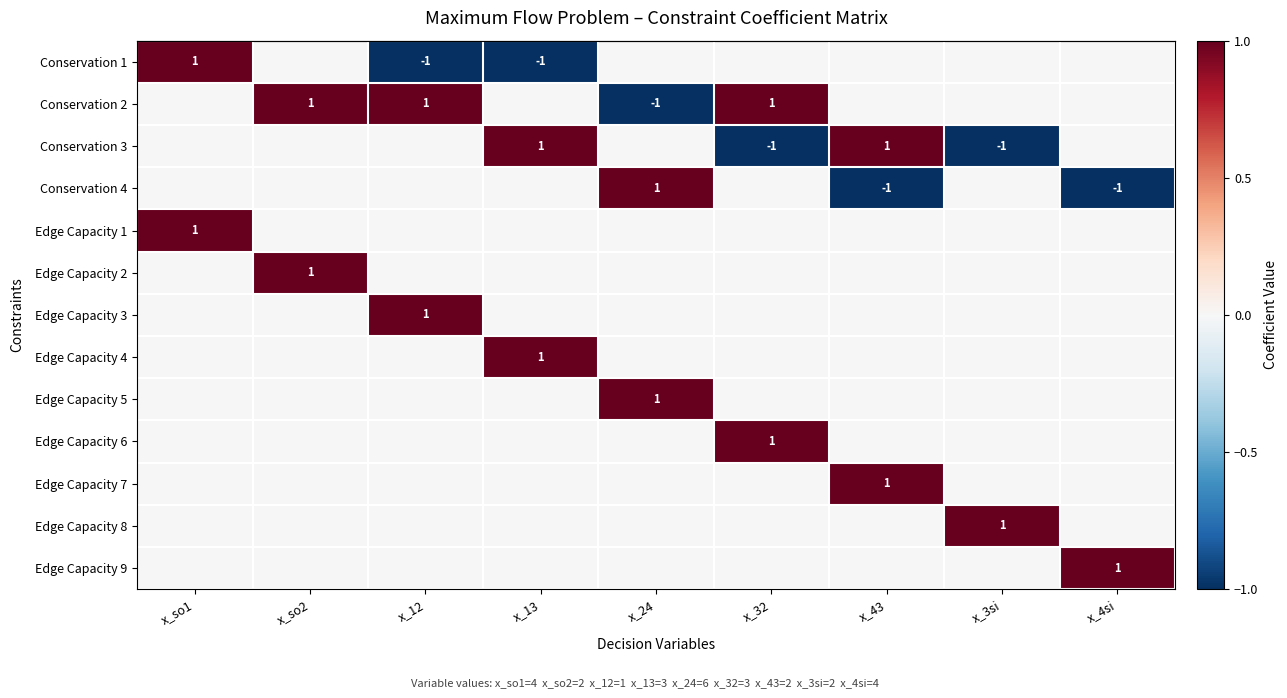

What is the difference between the highest and lowest values at x_4si?

2